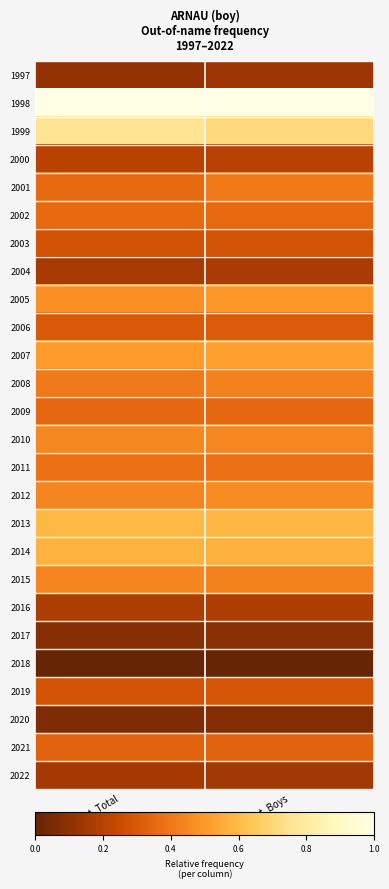

How many data points does each series have?

2